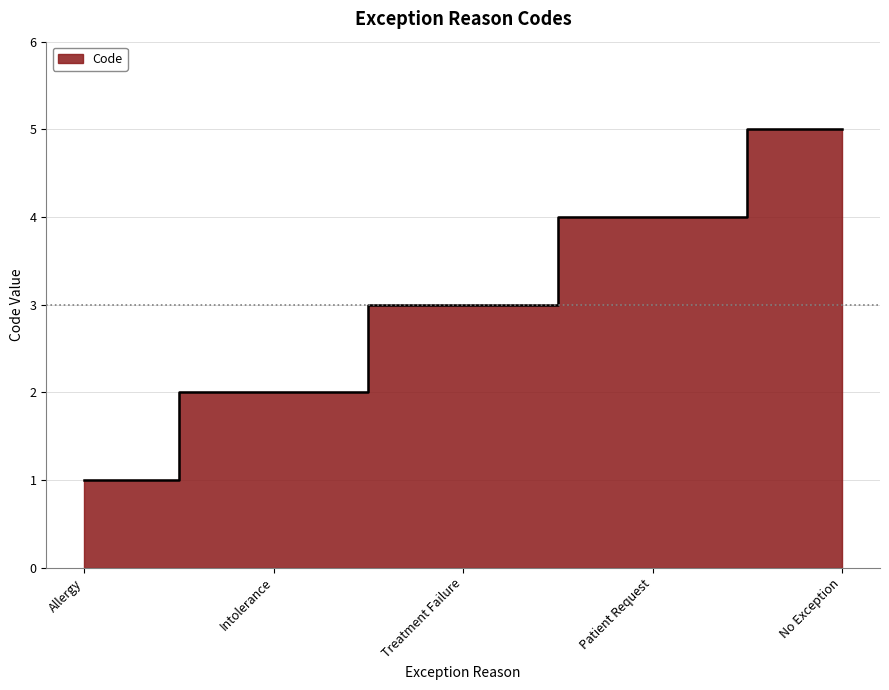

How many values exceed 3?

2